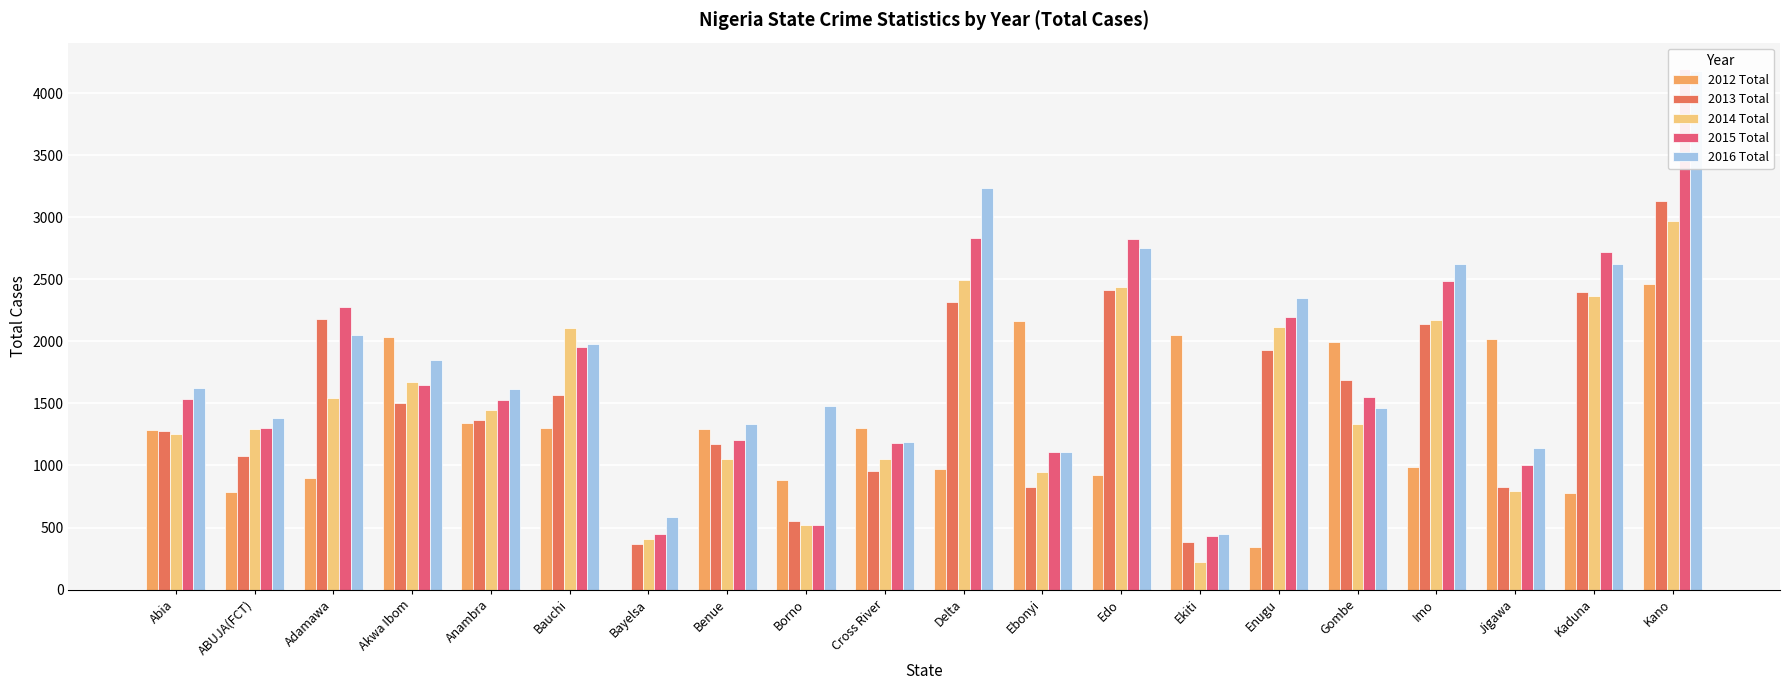

How many bars are there in total?

100